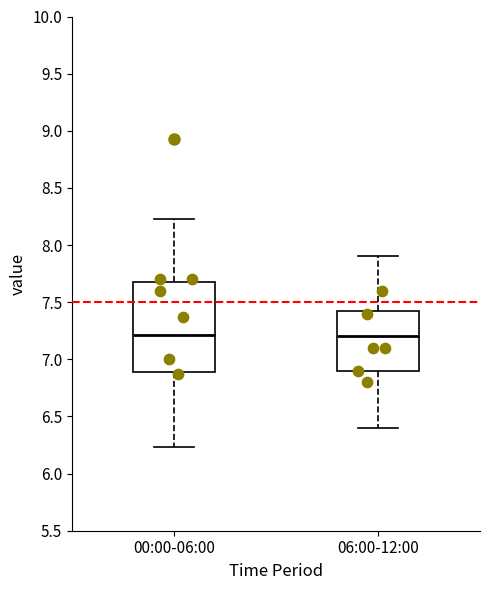

Reading left to right, transcribe this box plot: for each box, give where its median line is, the range the box spans, and where its two whiskers end, as read against the y-axis. The values are not printed on the chart, so give them approximately, as read against the axis.

00:00-06:00: median 7.20, box 6.90 to 7.70, whiskers 6.25 to 8.25
06:00-12:00: median 7.20, box 6.90 to 7.45, whiskers 6.40 to 7.90